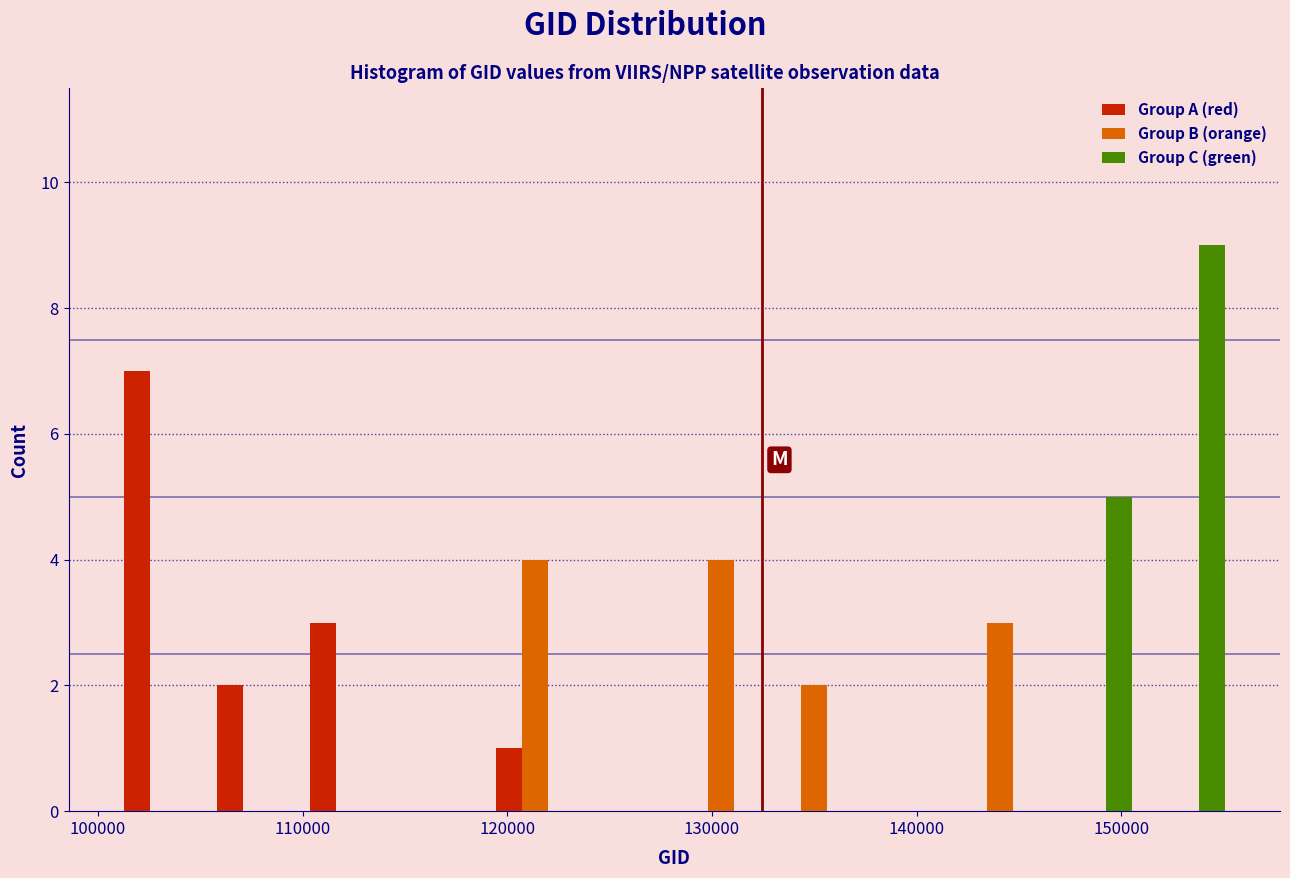

Reading left to right, list every range on the x-axis with the height of the bar of each series over it. Neither the bar edges nor the heights are printed on the chart, so give them approximately, as read against the axes.

101000 to 105000: Group A (red)=7	Group B (orange)=0	Group C (green)=0
105000 to 110000: Group A (red)=2	Group B (orange)=0	Group C (green)=0
110000 to 115000: Group A (red)=3	Group B (orange)=0	Group C (green)=0
115000 to 119000: Group A (red)=0	Group B (orange)=0	Group C (green)=0
119000 to 124000: Group A (red)=1	Group B (orange)=4	Group C (green)=0
124000 to 128000: Group A (red)=0	Group B (orange)=0	Group C (green)=0
128000 to 133000: Group A (red)=0	Group B (orange)=4	Group C (green)=0
133000 to 137000: Group A (red)=0	Group B (orange)=2	Group C (green)=0
137000 to 142000: Group A (red)=0	Group B (orange)=0	Group C (green)=0
142000 to 146000: Group A (red)=0	Group B (orange)=3	Group C (green)=0
146000 to 151000: Group A (red)=0	Group B (orange)=0	Group C (green)=5
151000 to 155000: Group A (red)=0	Group B (orange)=0	Group C (green)=9